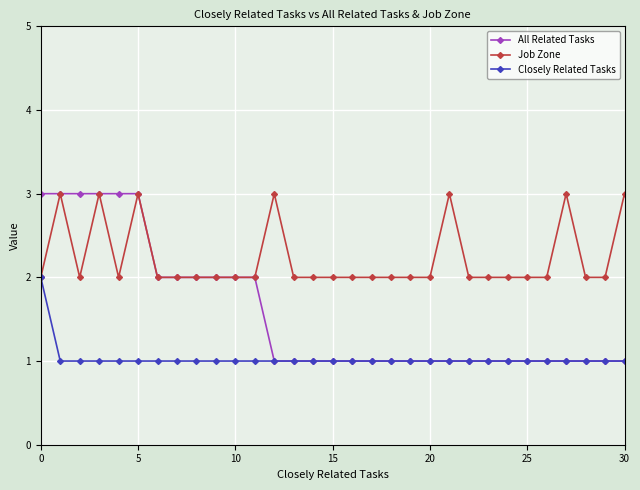

Which series has the widest spread of values?

All Related Tasks